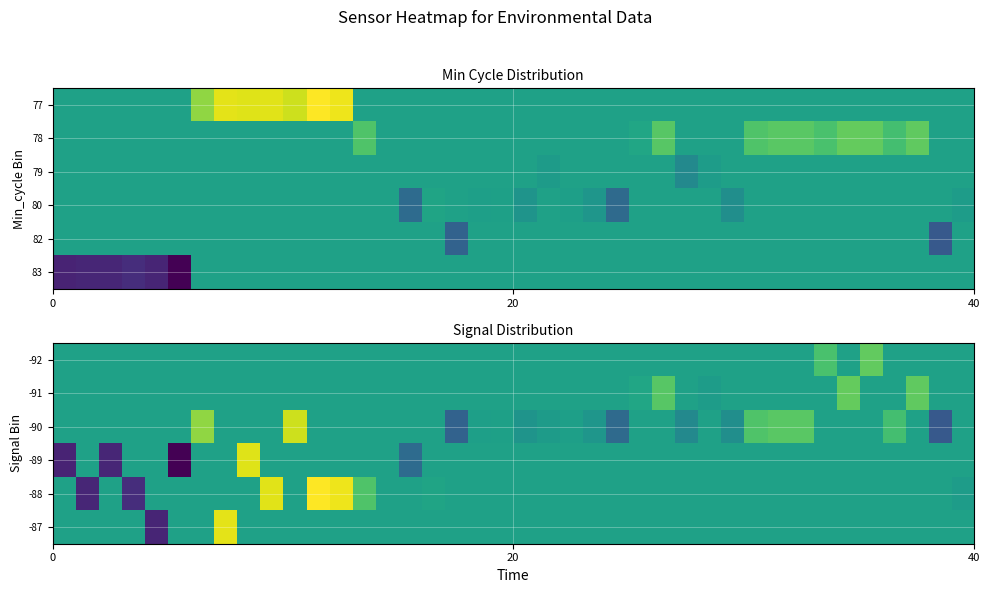

How many data points does each series have?

40